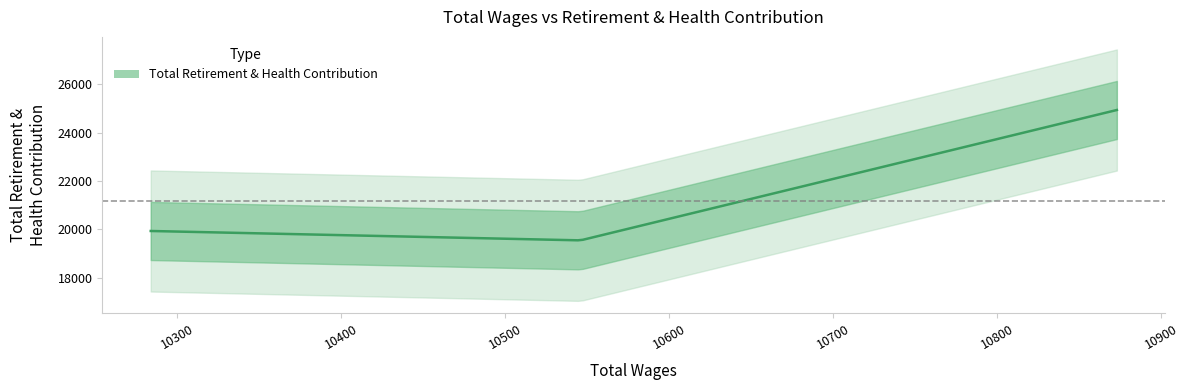

What is the sum of the values at 10546 and 10873?

44478